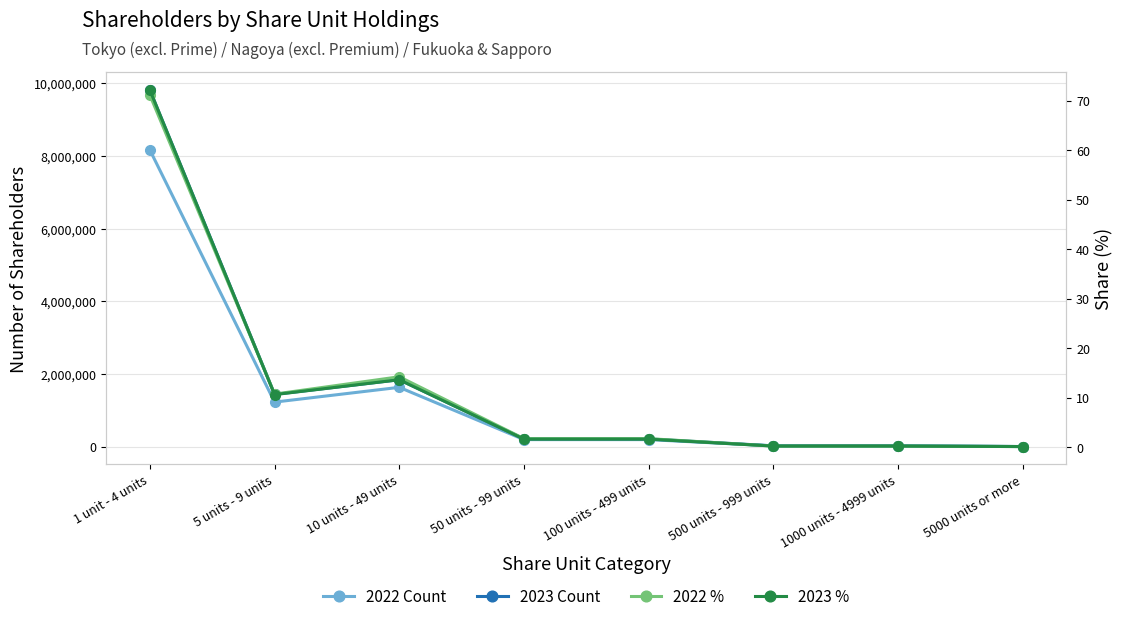

At which category does 2022 % reach its first local peak?

10 units - 49 units